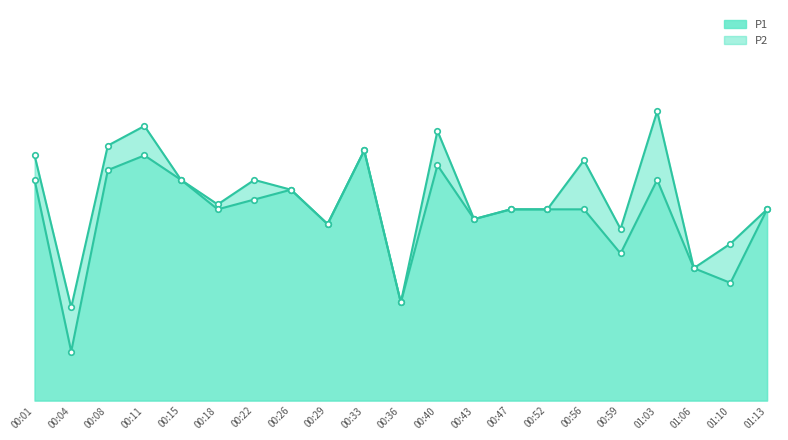

What is the difference between the highest and lowest values at 00:04?

1.8